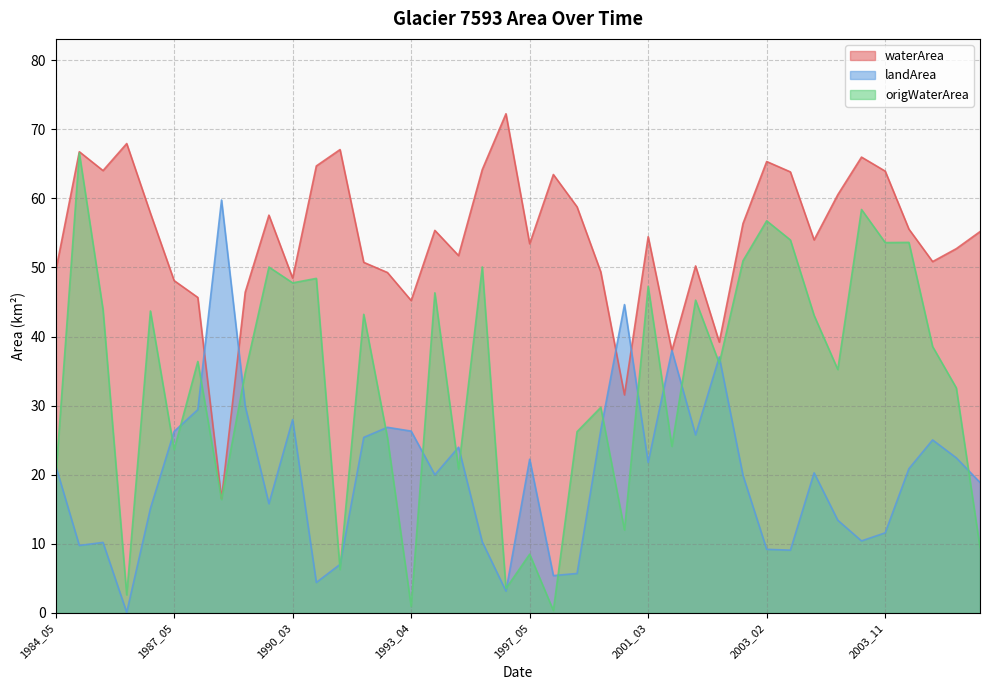

What is the value of the waterArea point at the 7th from the left?

45.7